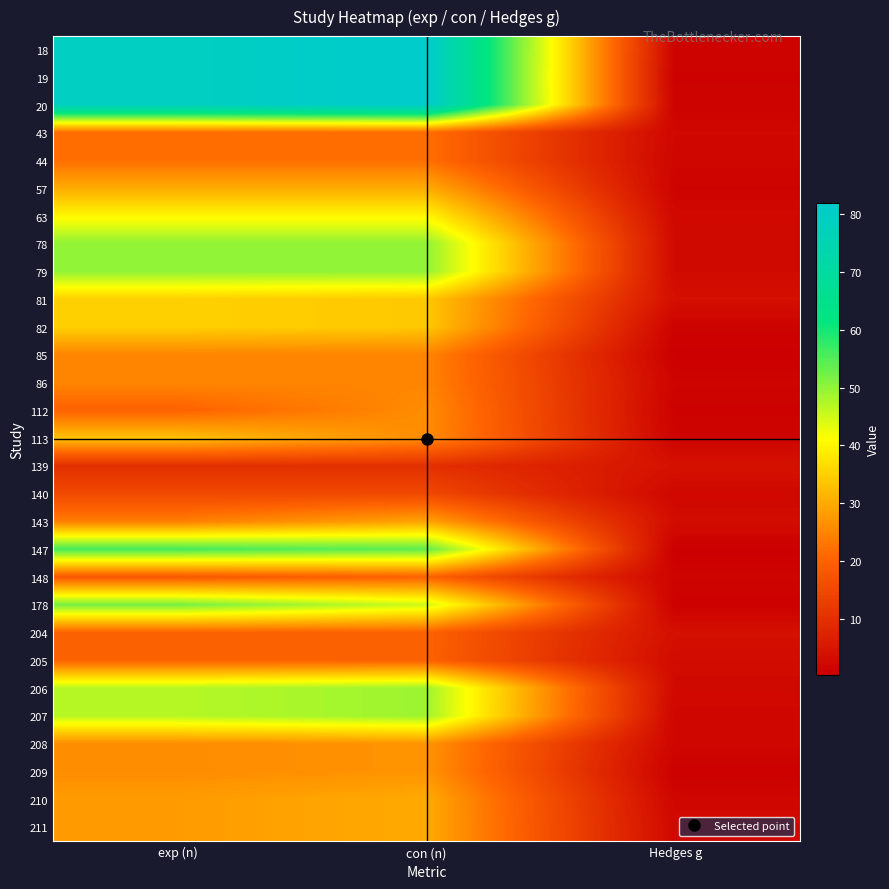

How many distinct data groups are displayed?

29